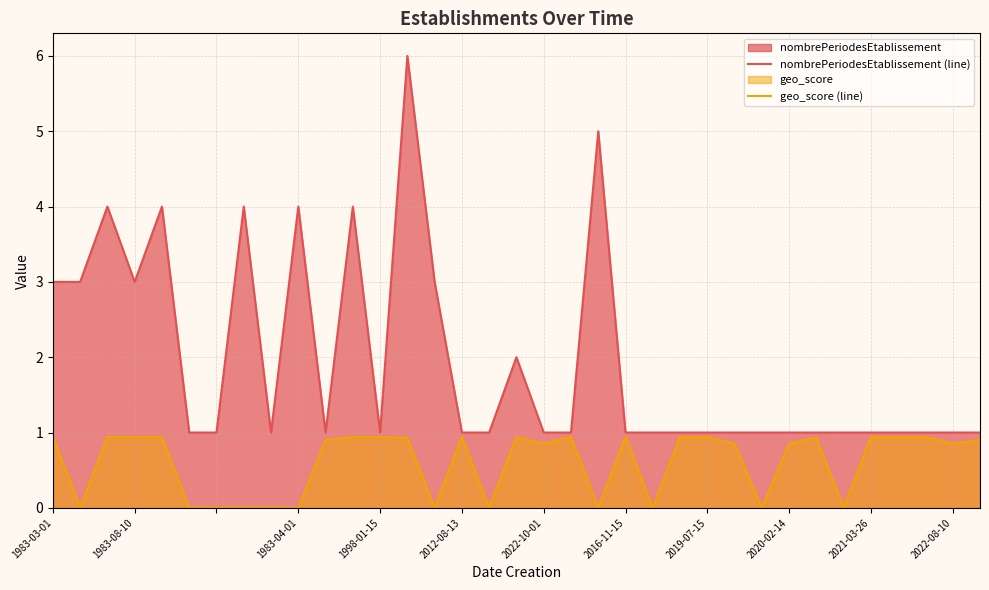

Which series has the largest range (max minus min)?

nombrePeriodesEtablissement (line)